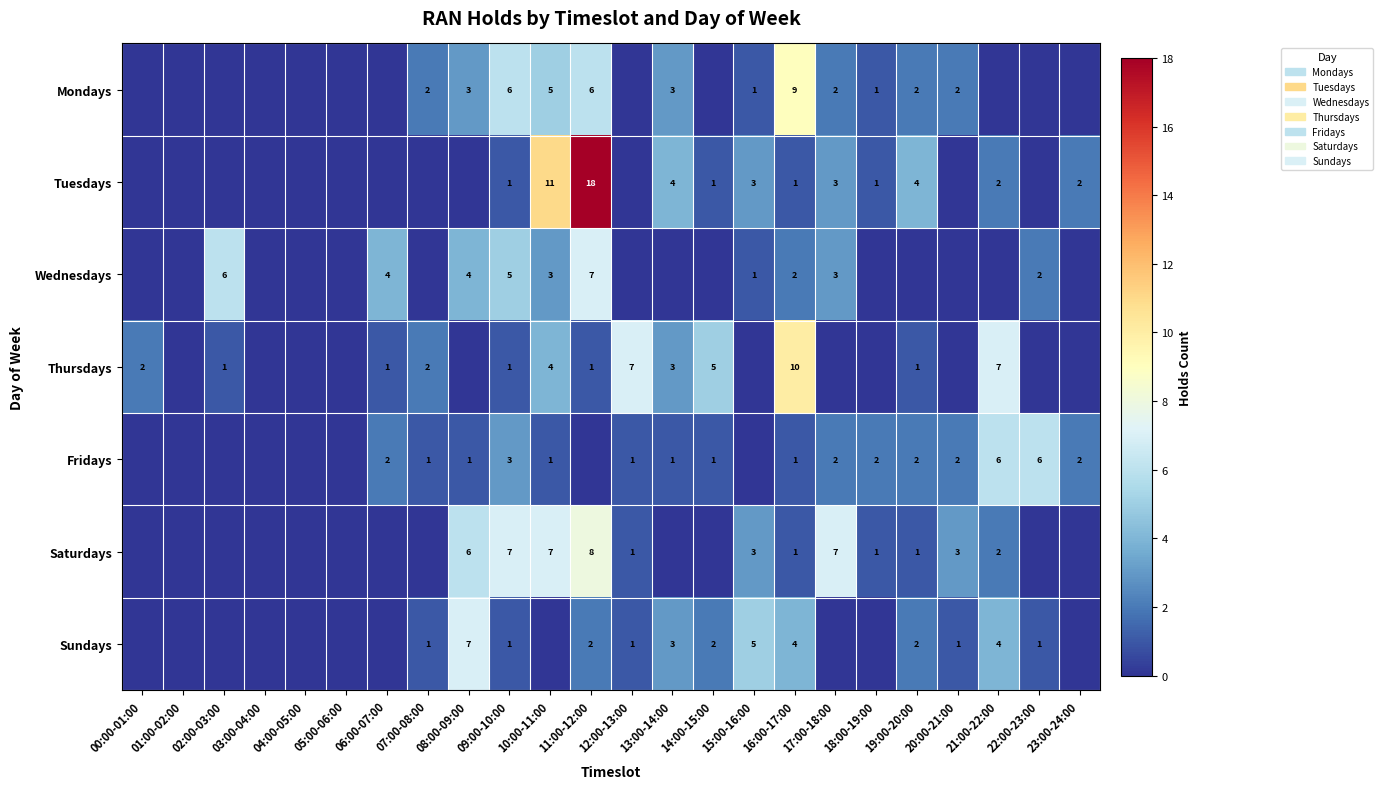

The value of Saturdays at 09:00-10:00 is 7. True or false?

True